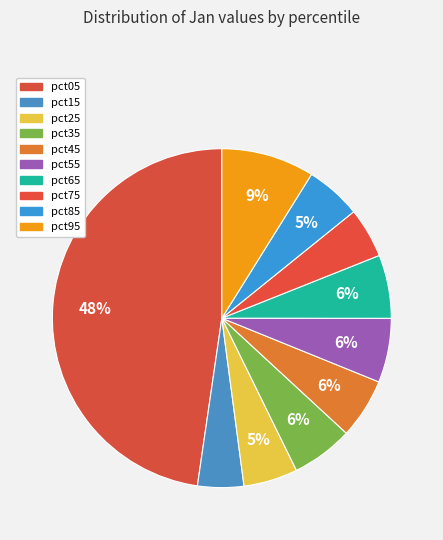

Count the number of slices in the pie.

10